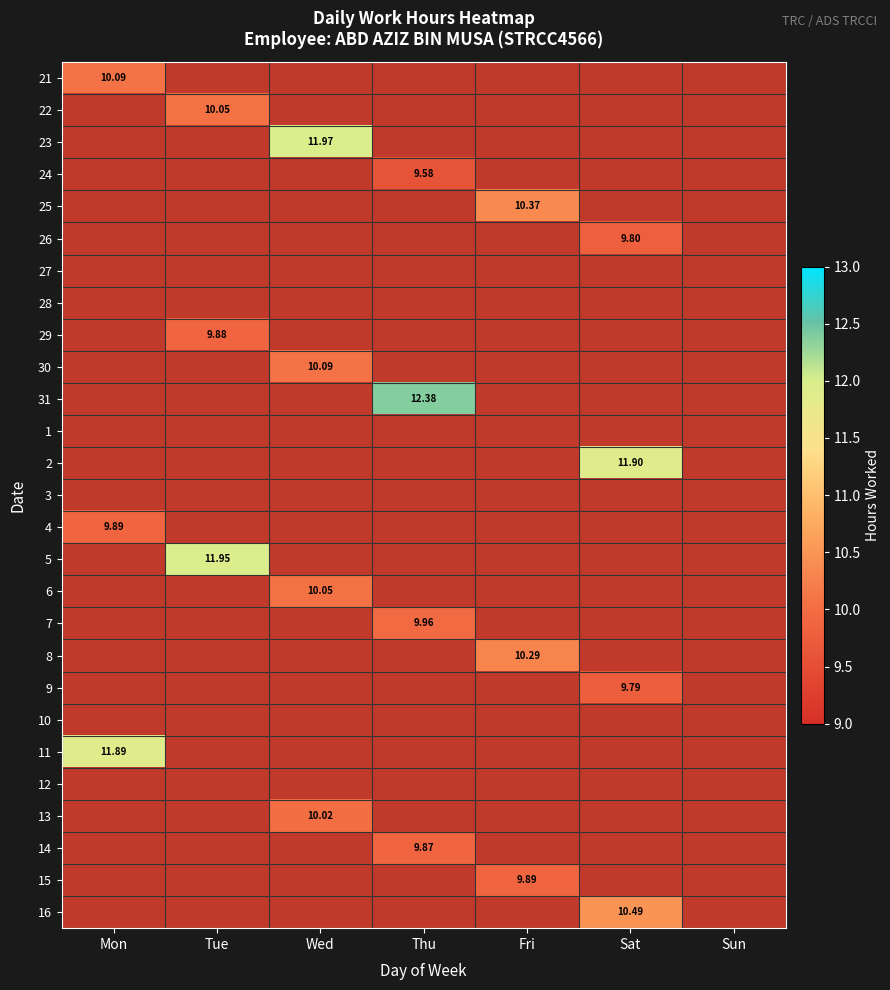

The 7 series shows 13.8 at Thu. True or false?

False